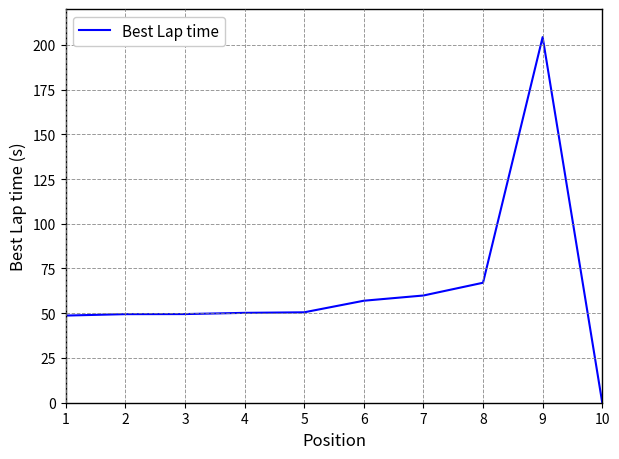

How many values are below 50?

4